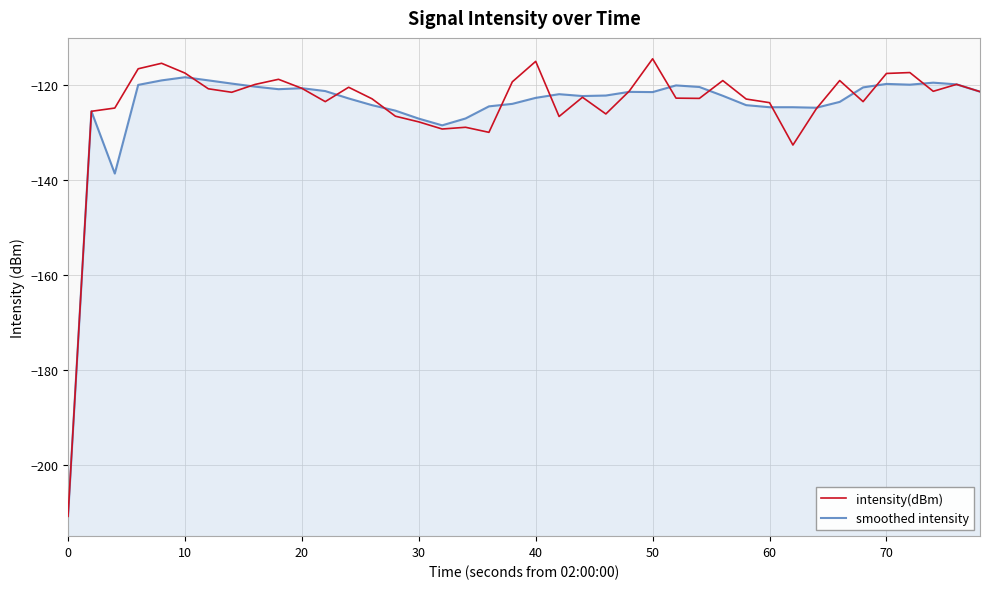

What are all the series names shown in the legend?

intensity(dBm), smoothed intensity